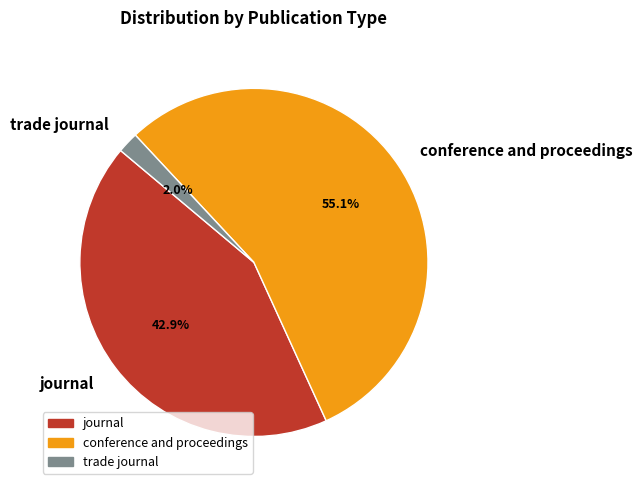

What is the ratio of the value at journal to the value at conference and proceedings?

0.8